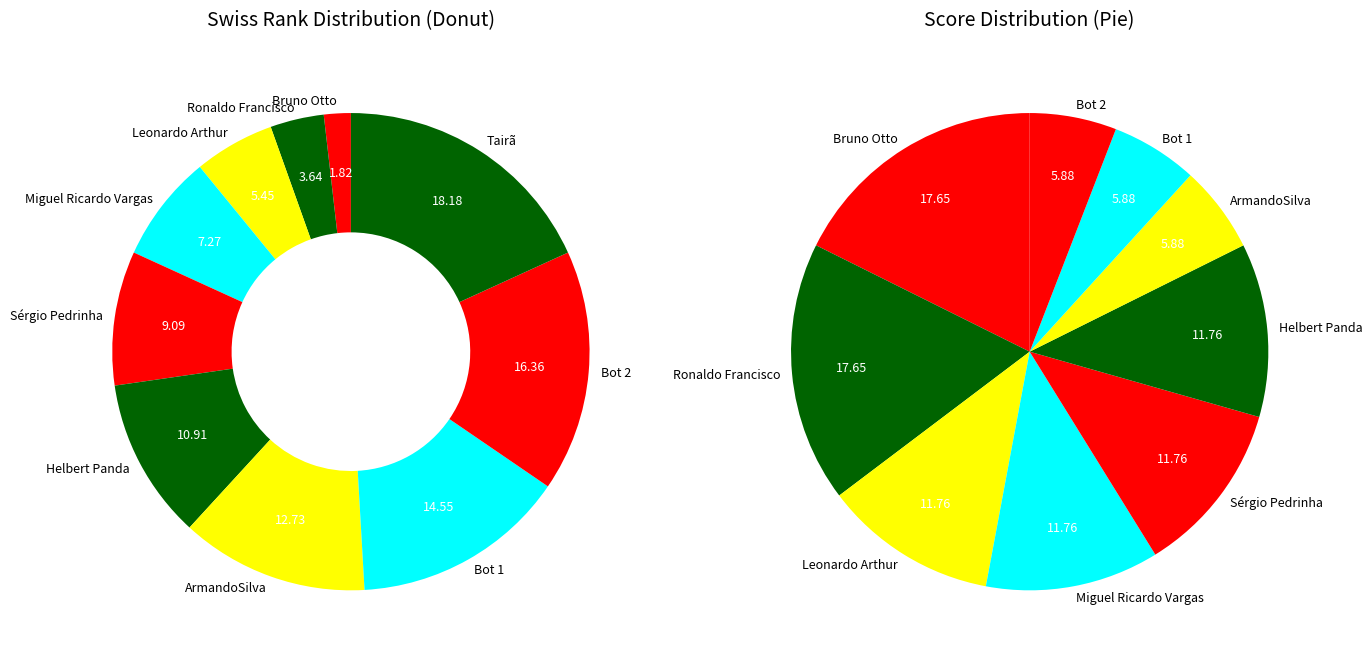

How many slices are in this pie chart?

10